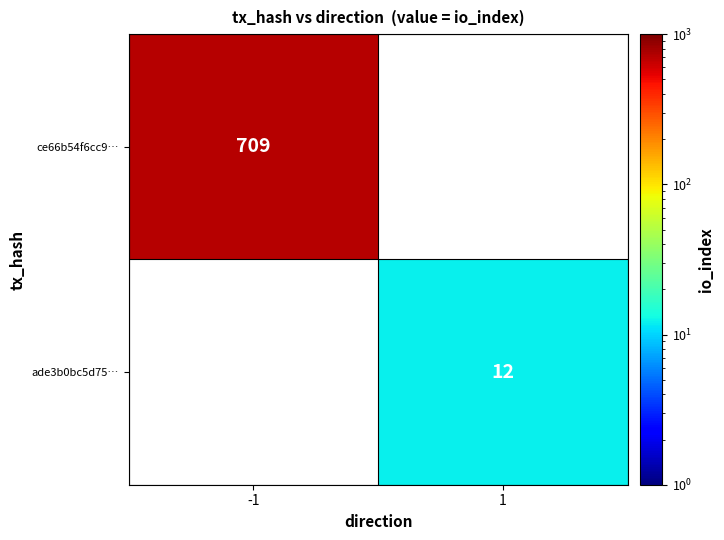

At which category does the chart reach its peak across all series?

-1